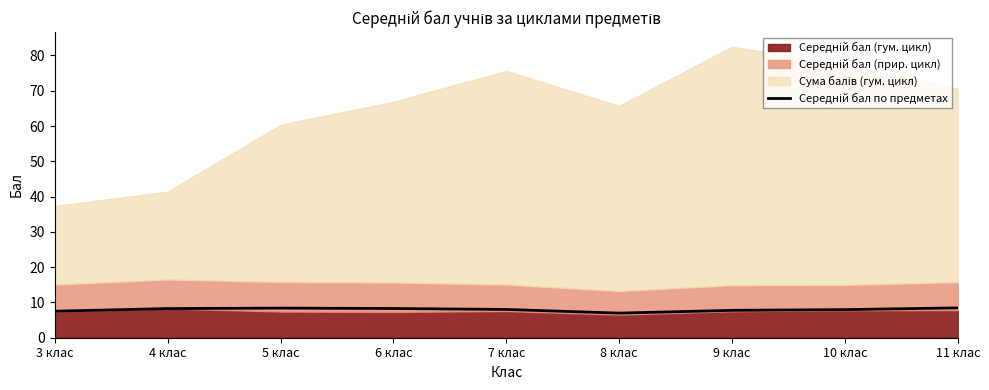

The chart shows a value of 2.7 at 4 клас. True or false?

False